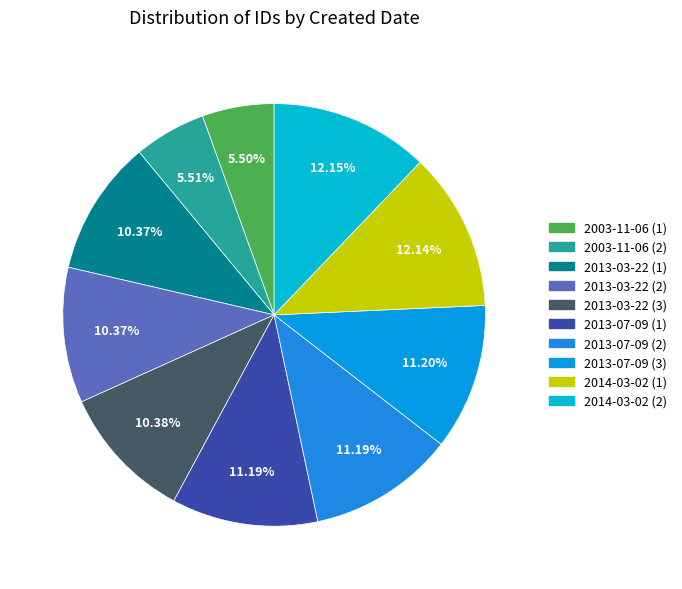

How many slices are in this pie chart?

10